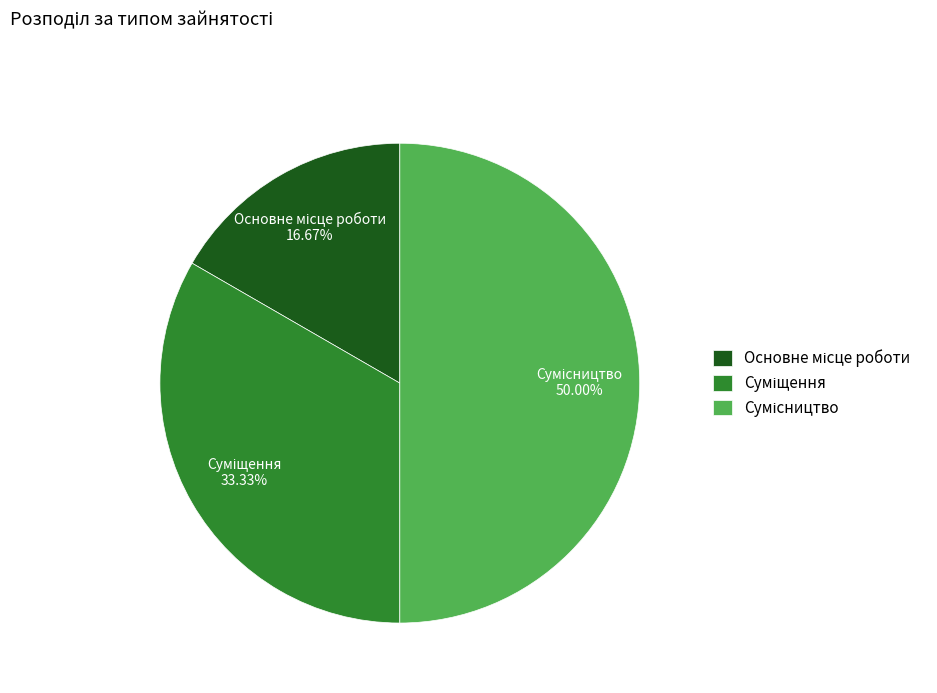

Combined, do Сумісництво and Суміщення account for over 50%?

Yes